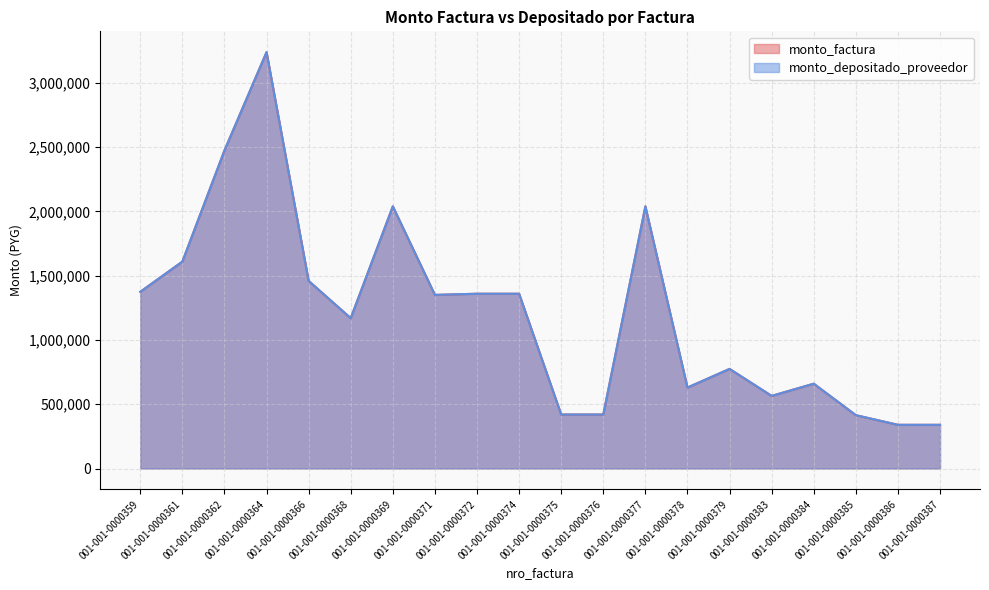

True or false: monto_depositado_proveedor has a value of 1351000 at 001-001-0000371.

True